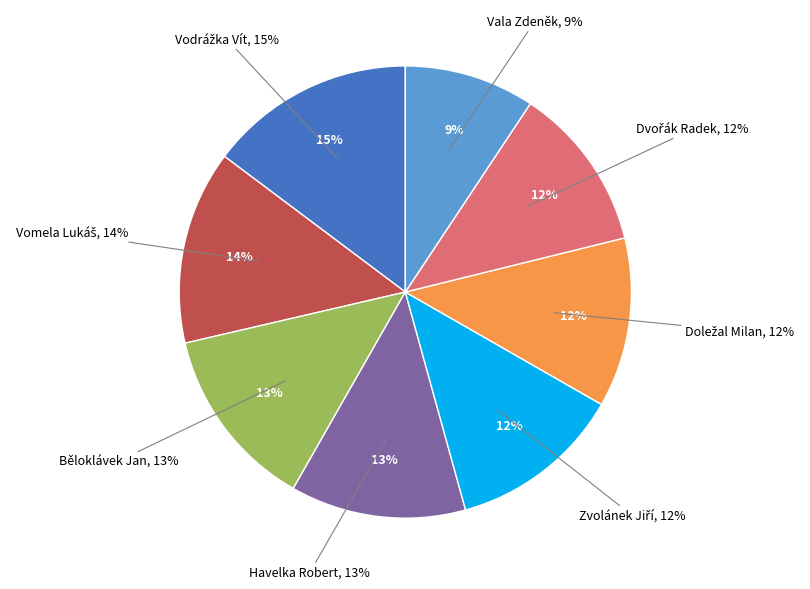

What portion of the pie excludes Vala Zdeněk?

90.7%